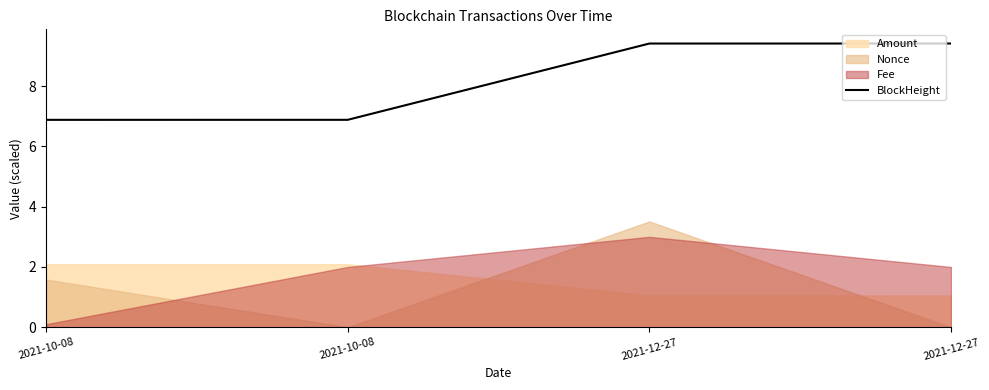

True or false: there are more than 1 points higher than both neighbors.

False